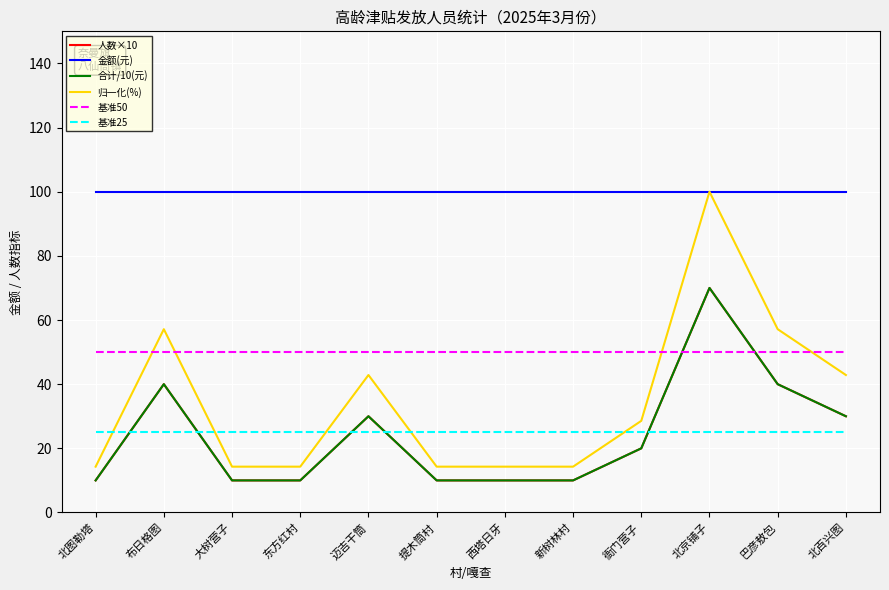

Is this an area chart (filled region under the line)?

No